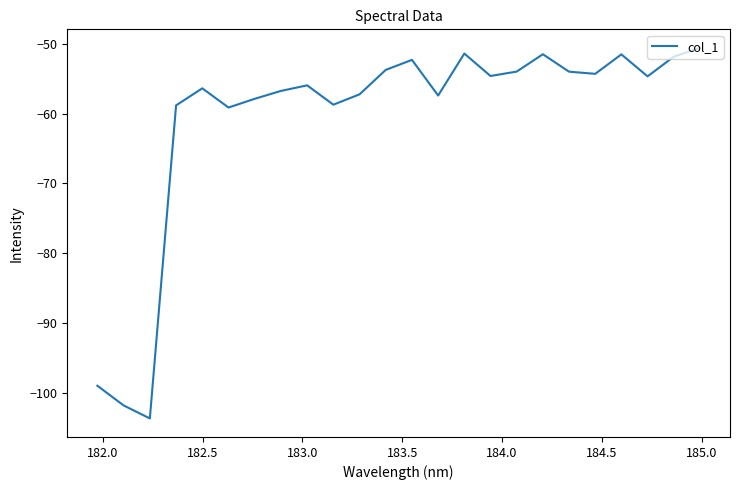

What is the greatest value displayed?

-50.6